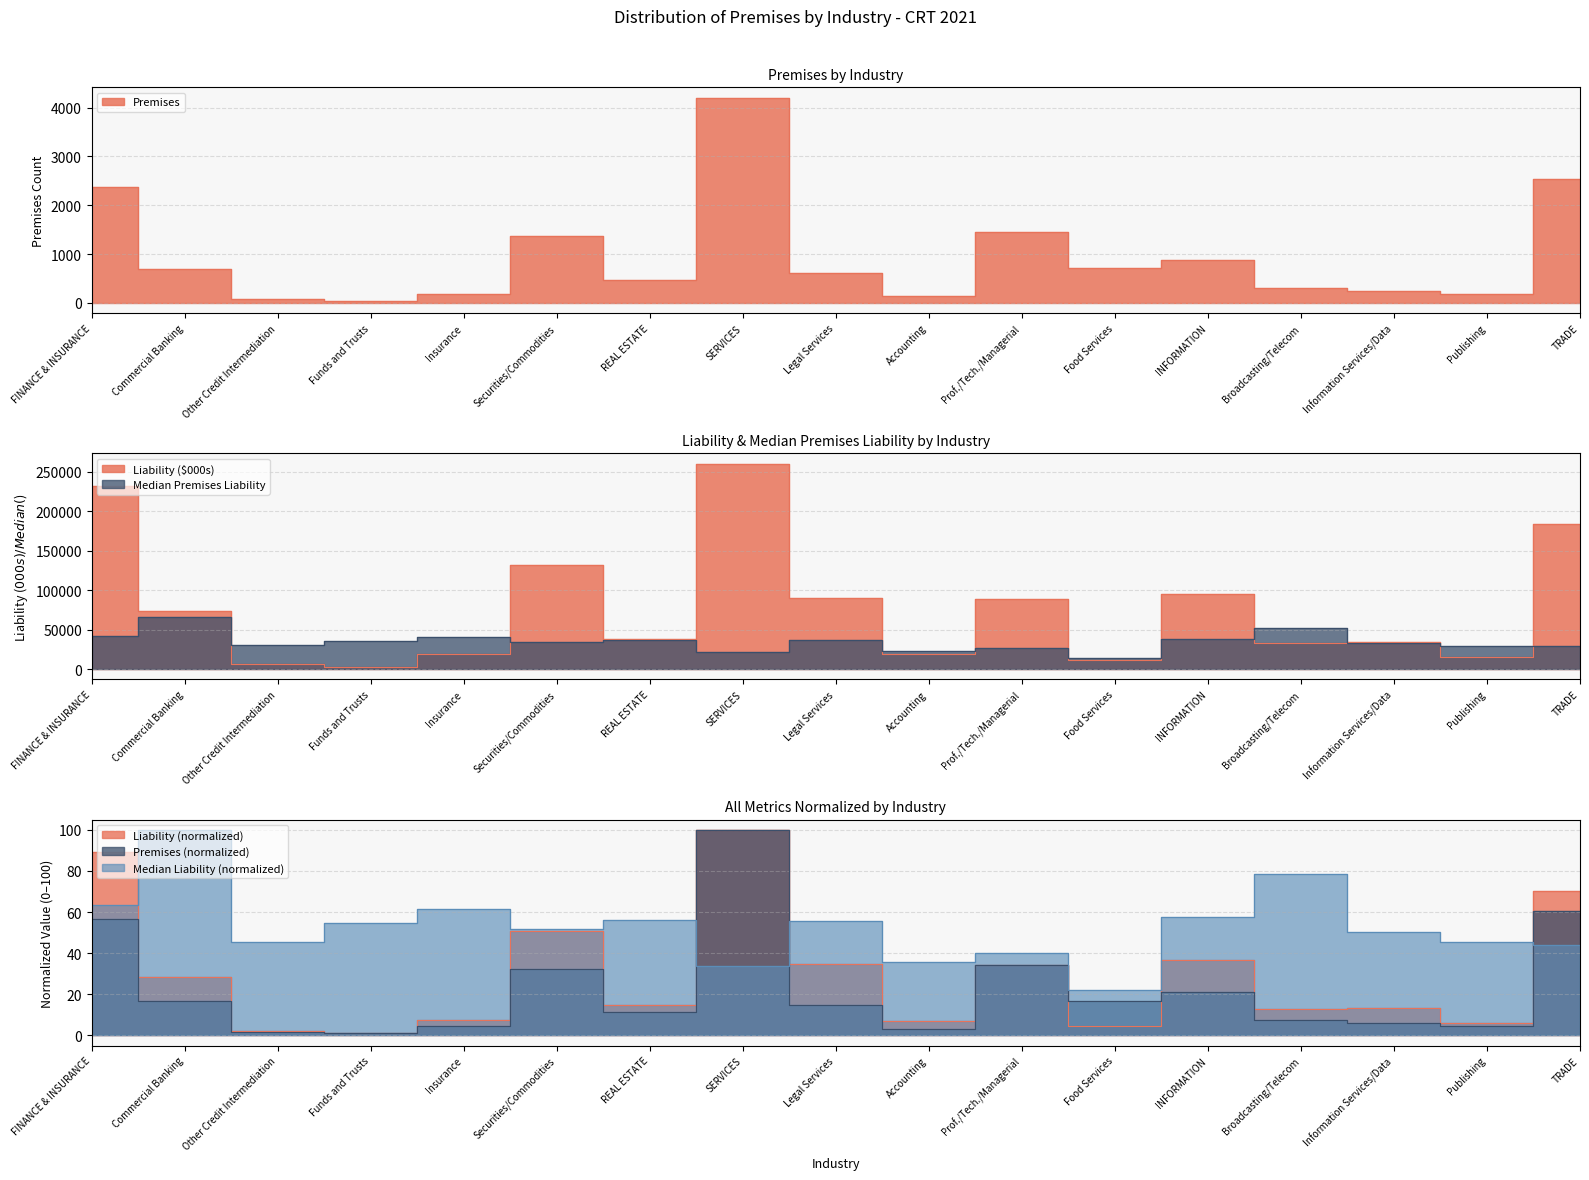

True or false: Liability (000s) and Median Premises Liability cross at least once.

False